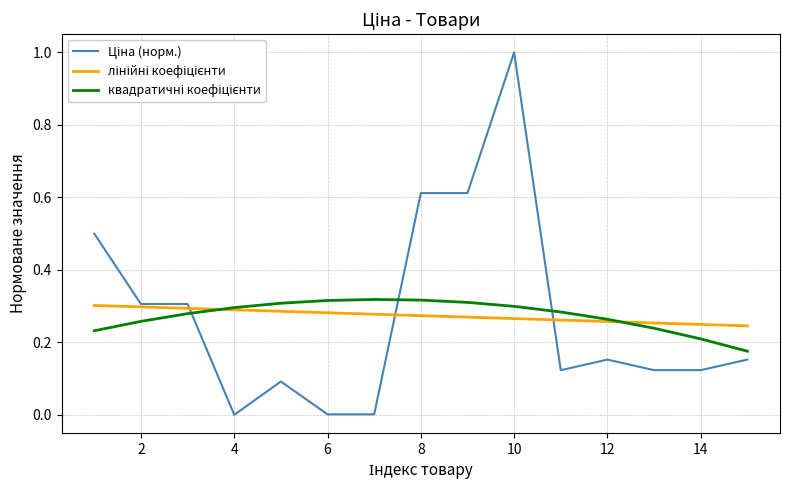

What is the greatest value displayed?

1.0